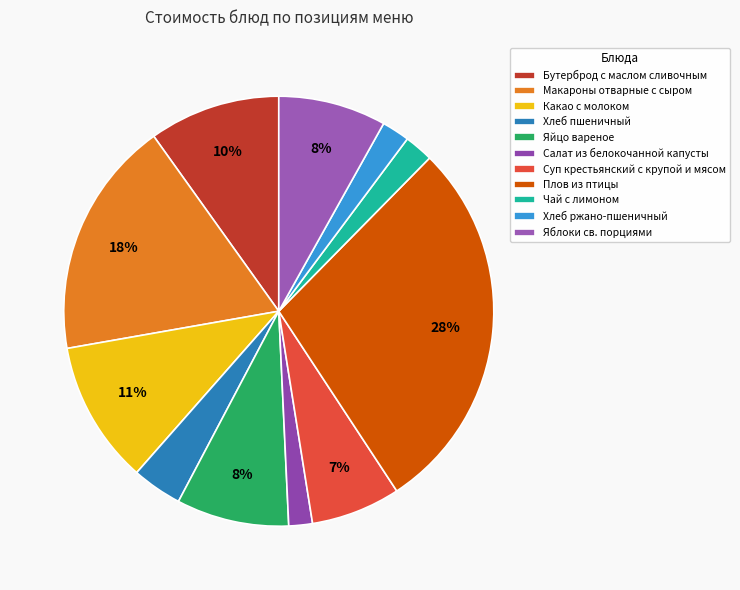

Does any single category account for the majority?

No